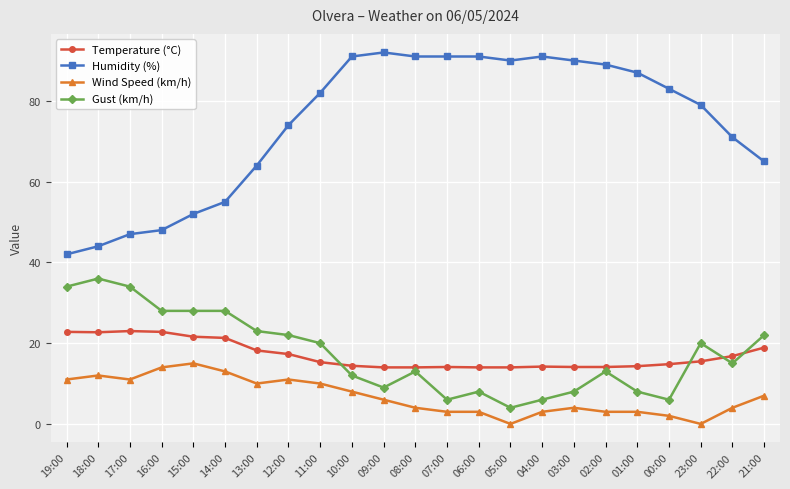

At how many categories does at least one series exceed 7?

23